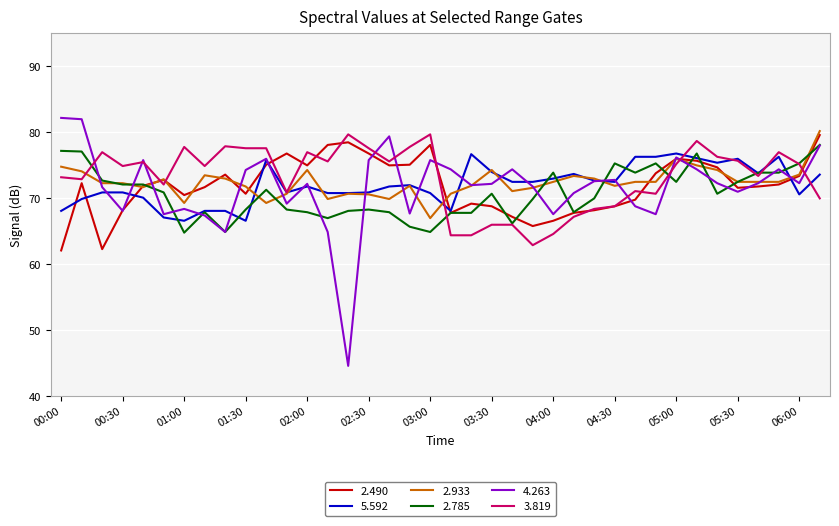

What is the average value of the 3.819 series?

73.2